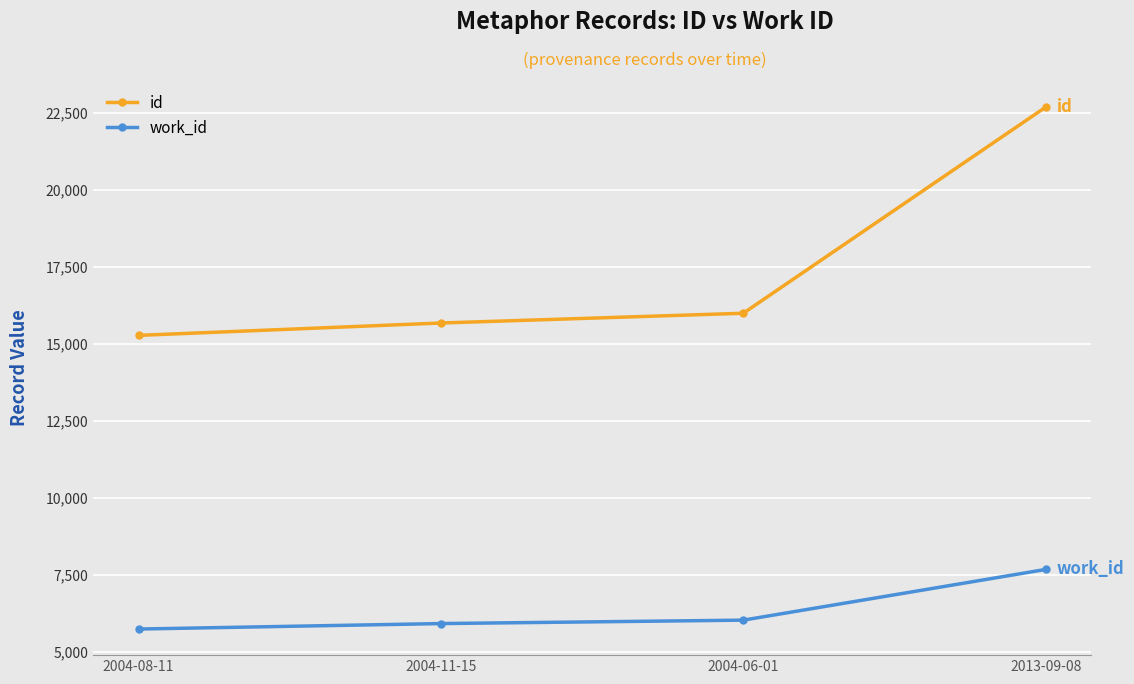

What is the difference between the second highest and second lowest values in the id series?

317